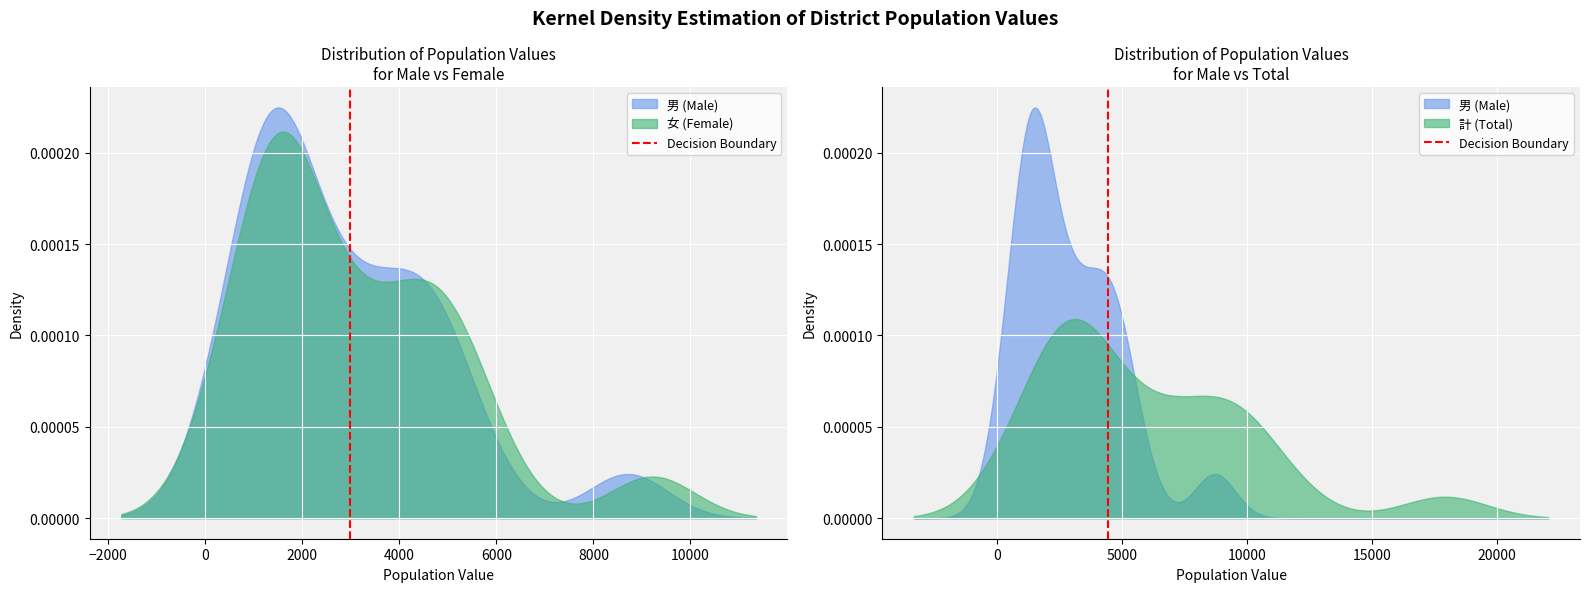

What is the sum of all values?

1